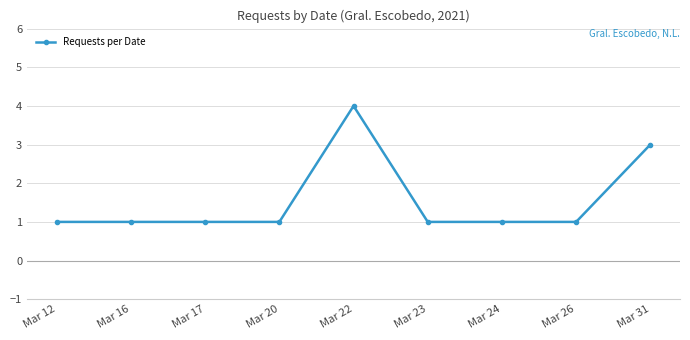

Which has a higher value, Mar 31 or Mar 26?

Mar 31